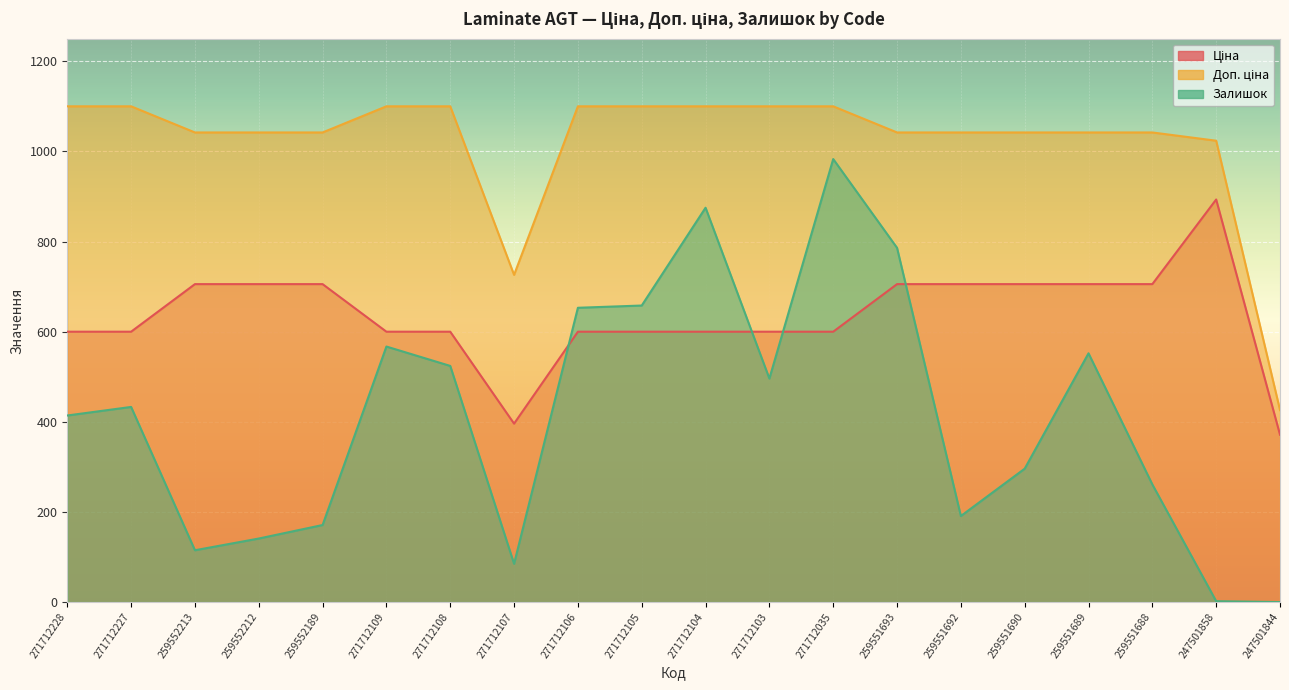

What is the average value of the Ціна series?

635.2